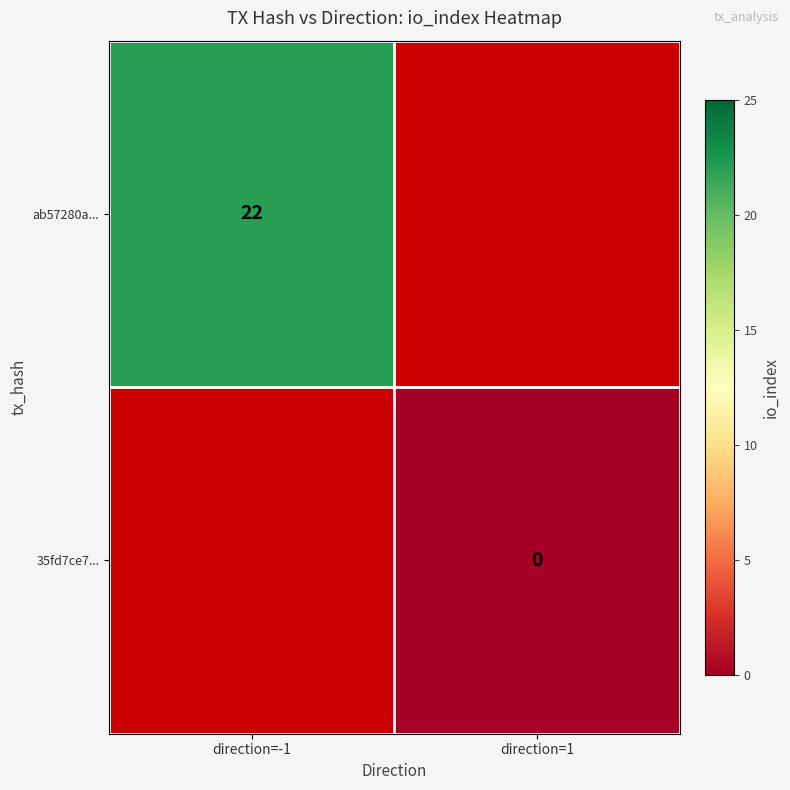

Is the value of 35fd7ce7... at direction=1 greater than the value of ab57280a... at direction=-1?

No